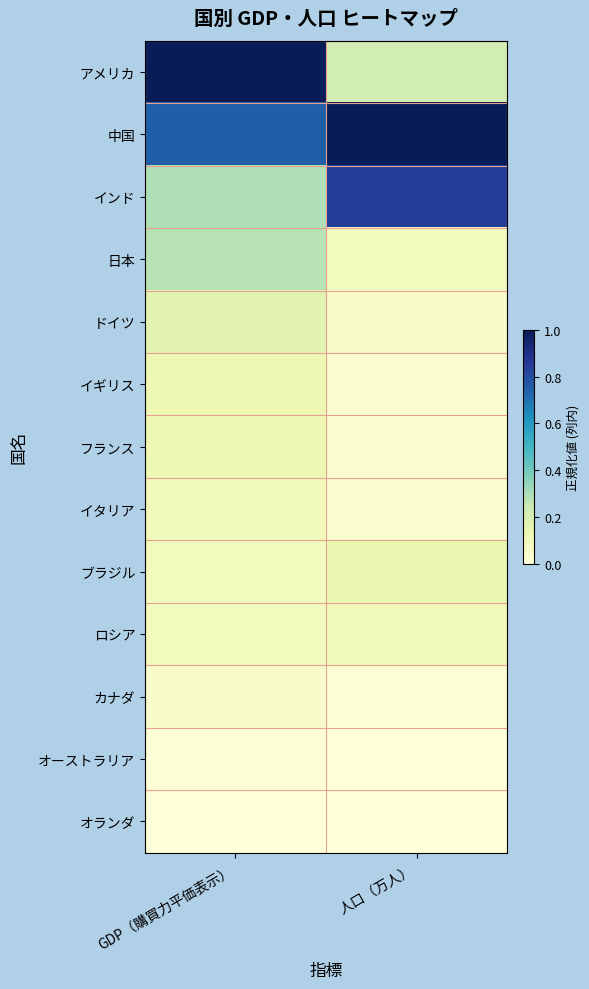

At 人口（万人）, list the series in order from smallest to largest.

オランダ, オーストラリア, カナダ, イタリア, イギリス, フランス, ドイツ, 日本, ロシア, ブラジル, アメリカ, インド, 中国